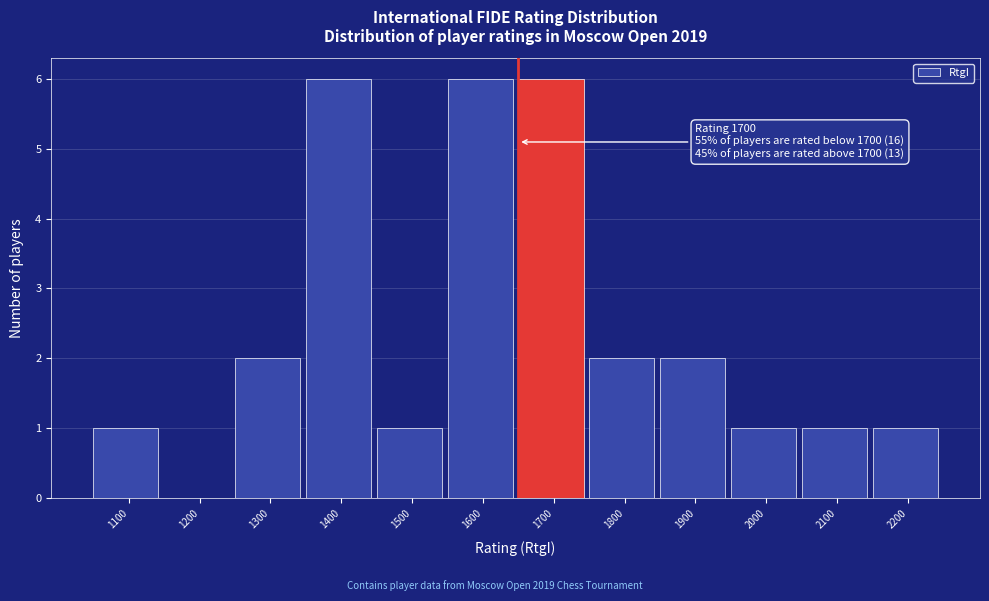

Reading left to right, list all the values displayed in this chart.

1100=1	1200=0	1300=2	1400=6	1500=1	1600=6	1700=6	1800=2	1900=2	2000=1	2100=1	2200=1